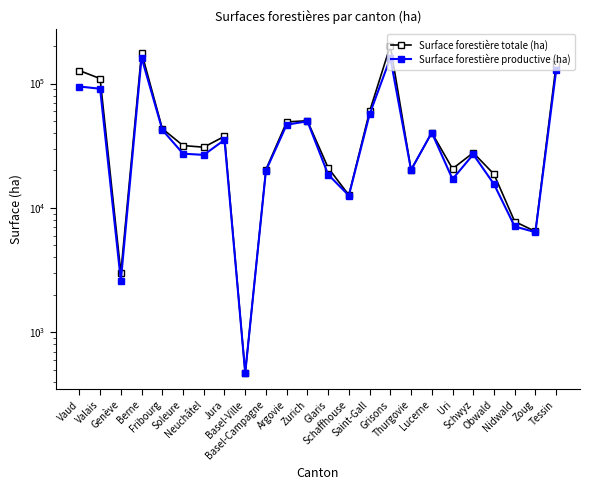

Where does the Surface forestière productive (ha) series first go above 27299?

Vaud